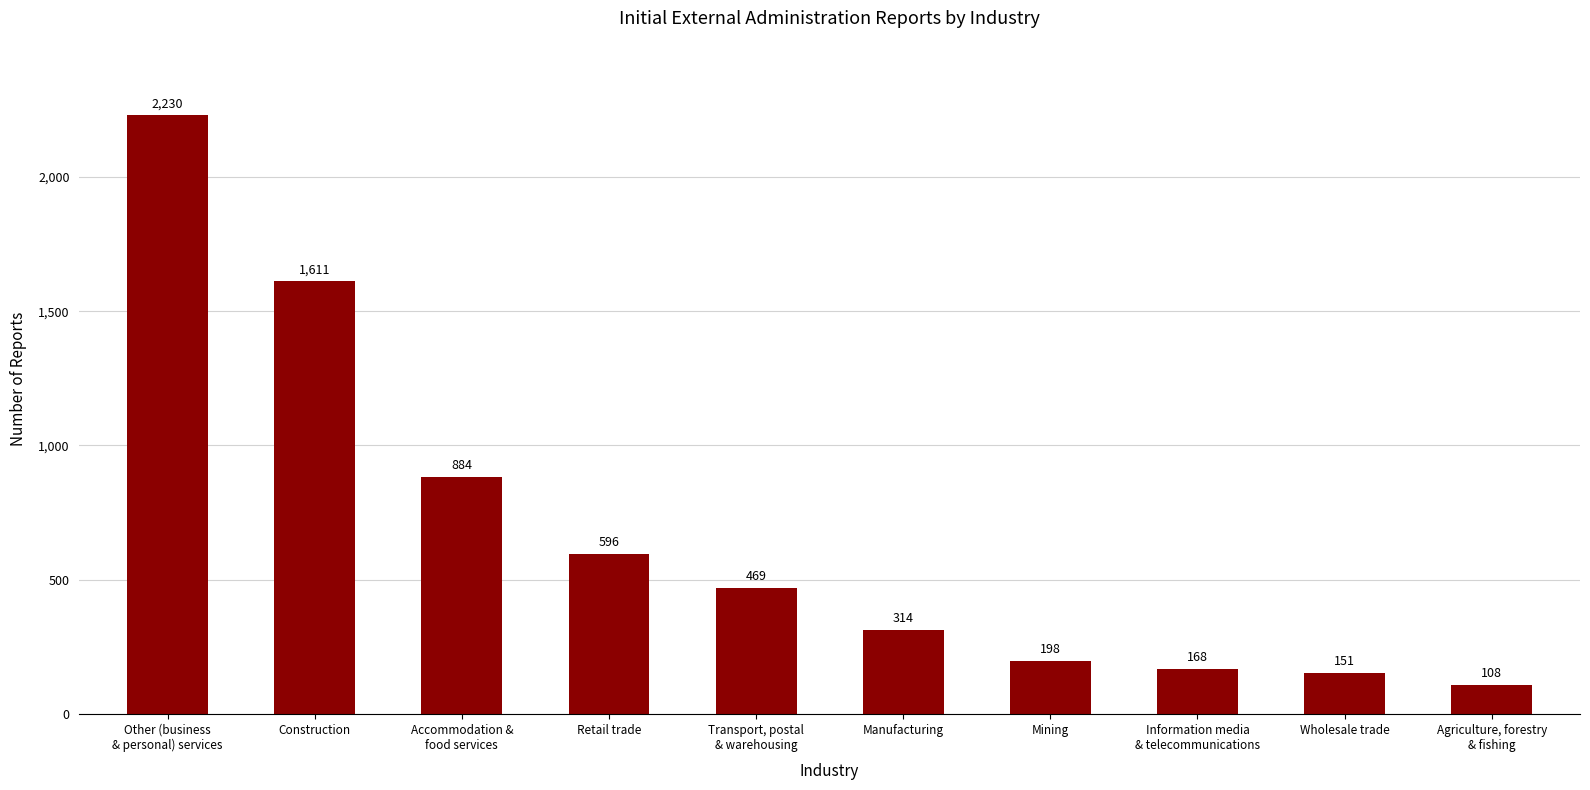

What is the approximate value at Information media
& telecommunications, to the nearest 10?

170